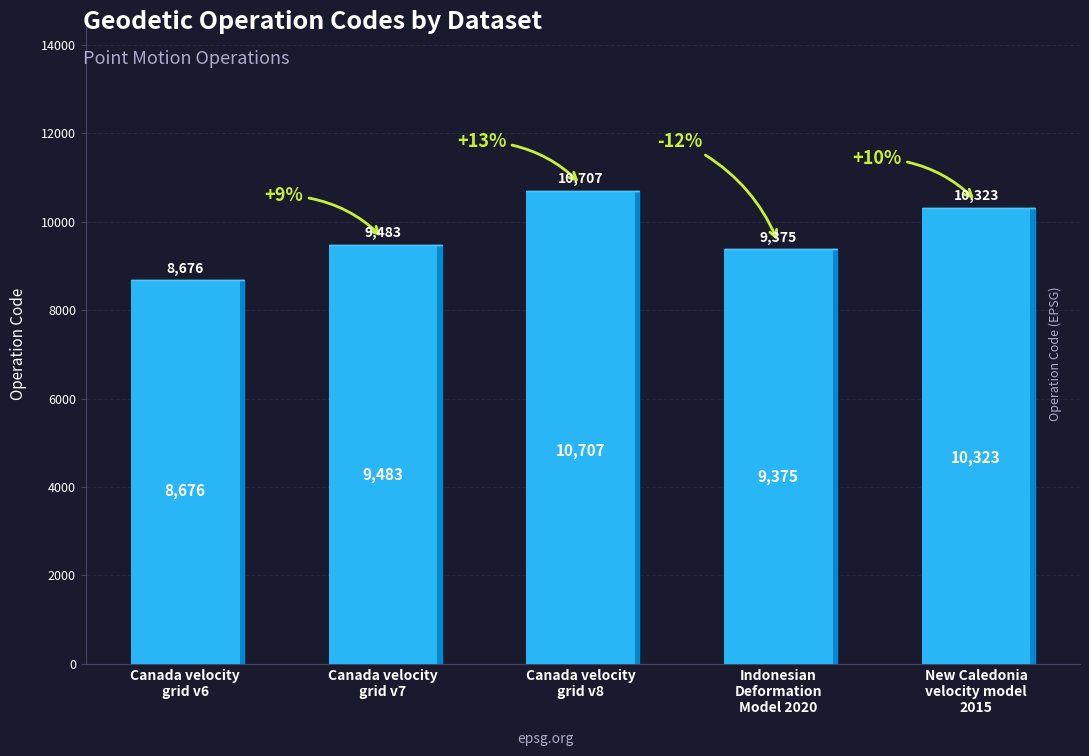

What is the average value?

9713